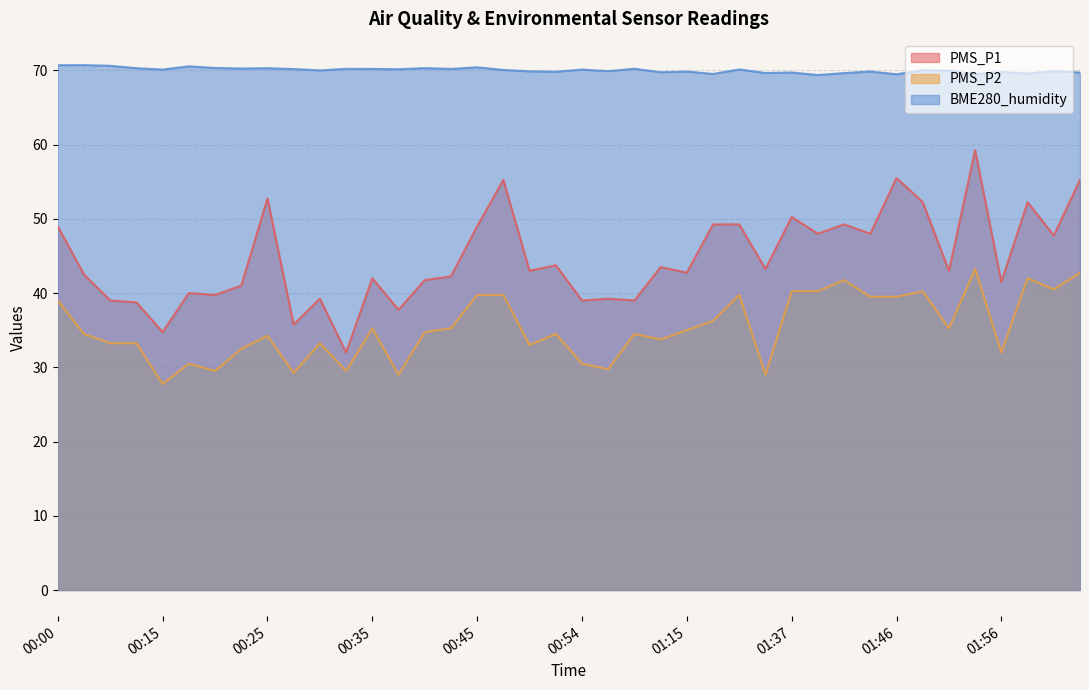

What position from the left is 01:07?

24